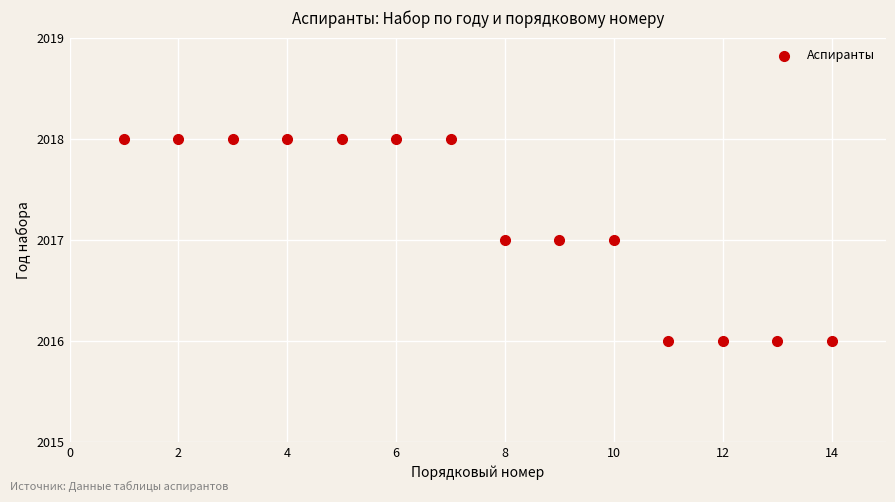

What is the range of X values (max minus min)?

13